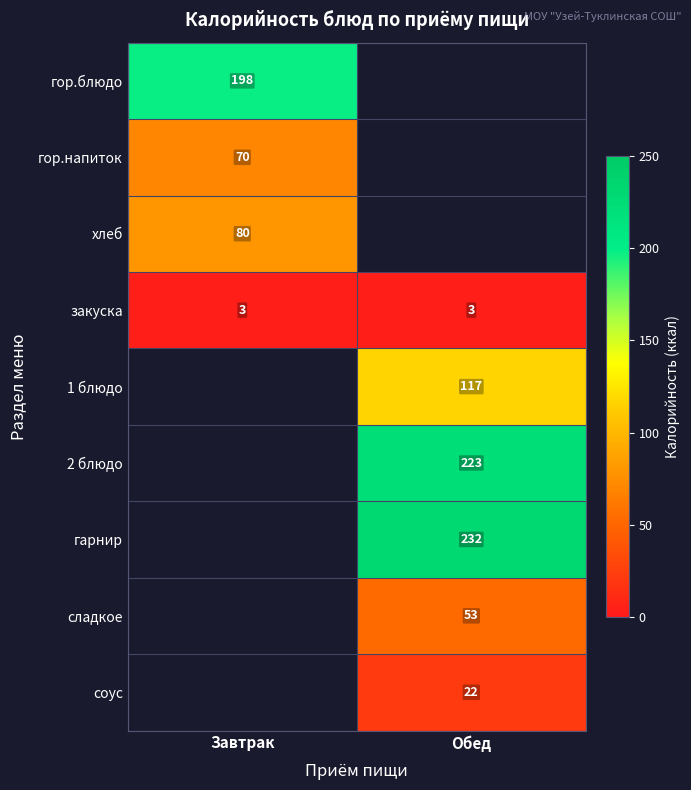

Is it true that сладкое equals 13 at Обед?

False